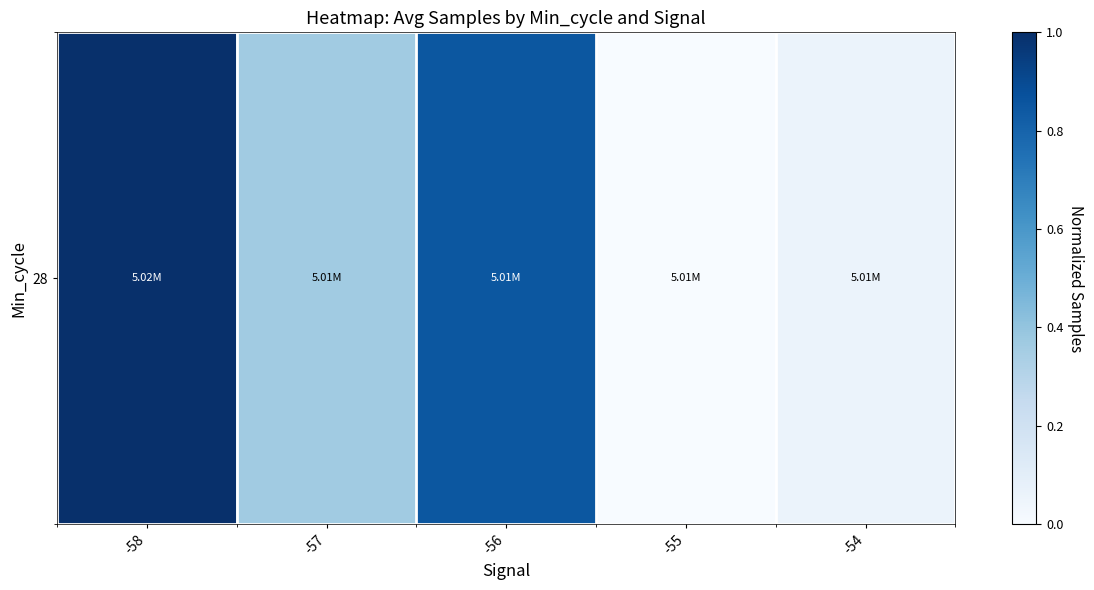

Which category has the lowest value across all series?

-55